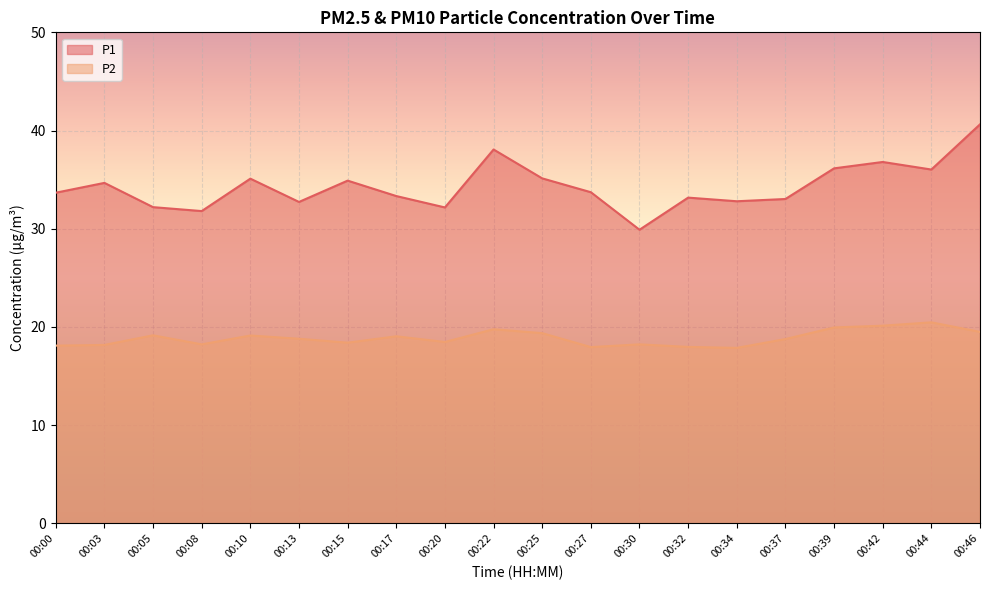

Where is the first local maximum for P2?

00:05